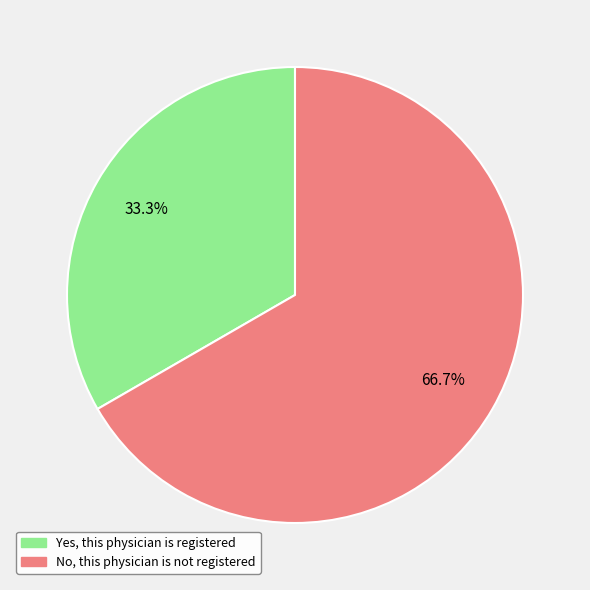

Rank the categories by value from highest to lowest.

No, this physician is not registered, Yes, this physician is registered